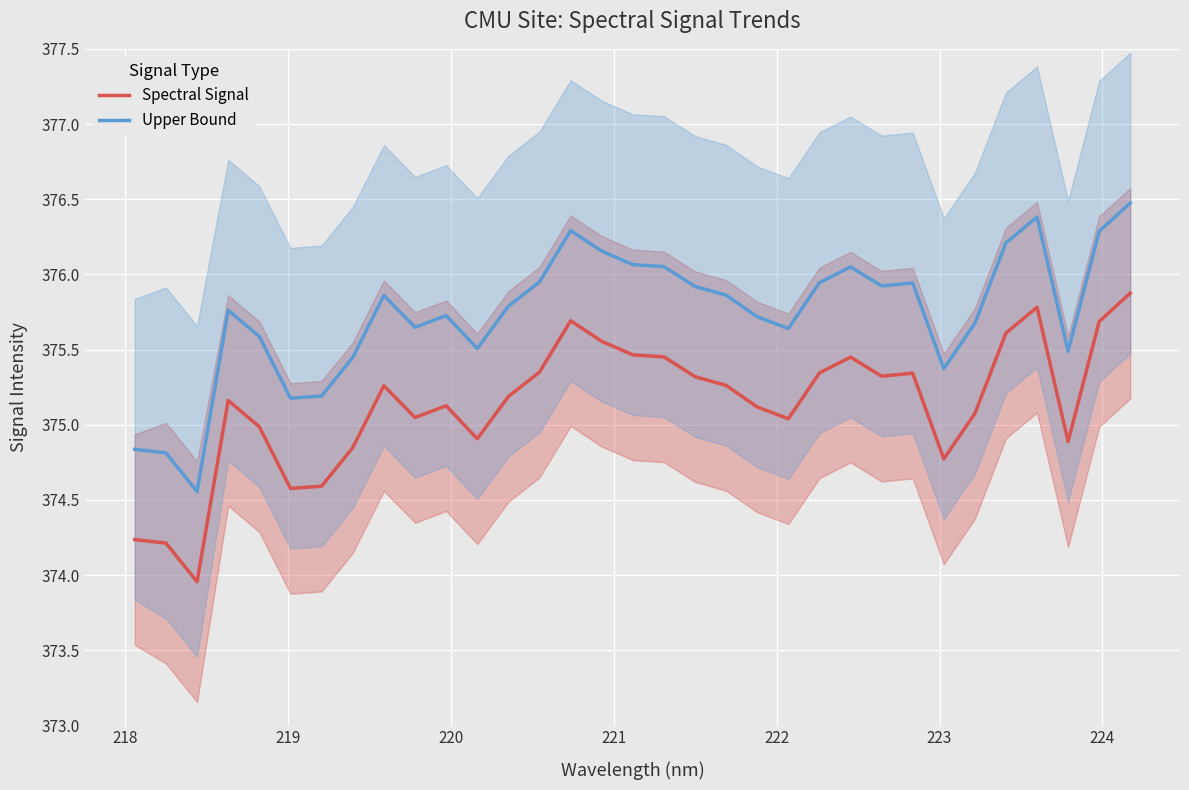

Reading left to right, transcribe all the data shown in this chart.

Spectral Signal: 374.2	374.2	374.0	375.2	375.0	374.6	374.6	374.8	375.3	375.0	375.1	374.9	375.2	375.4	375.7	375.6	375.5	375.5	375.3	375.3	375.1	375.0	375.3	375.4	375.3	375.3	374.8	375.1	375.6	375.8	374.9	375.7	375.9
Upper Bound: 374.8	374.8	374.6	375.8	375.6	375.2	375.2	375.4	375.9	375.6	375.7	375.5	375.8	376.0	376.3	376.2	376.1	376.1	375.9	375.9	375.7	375.6	375.9	376.1	375.9	375.9	375.4	375.7	376.2	376.4	375.5	376.3	376.5